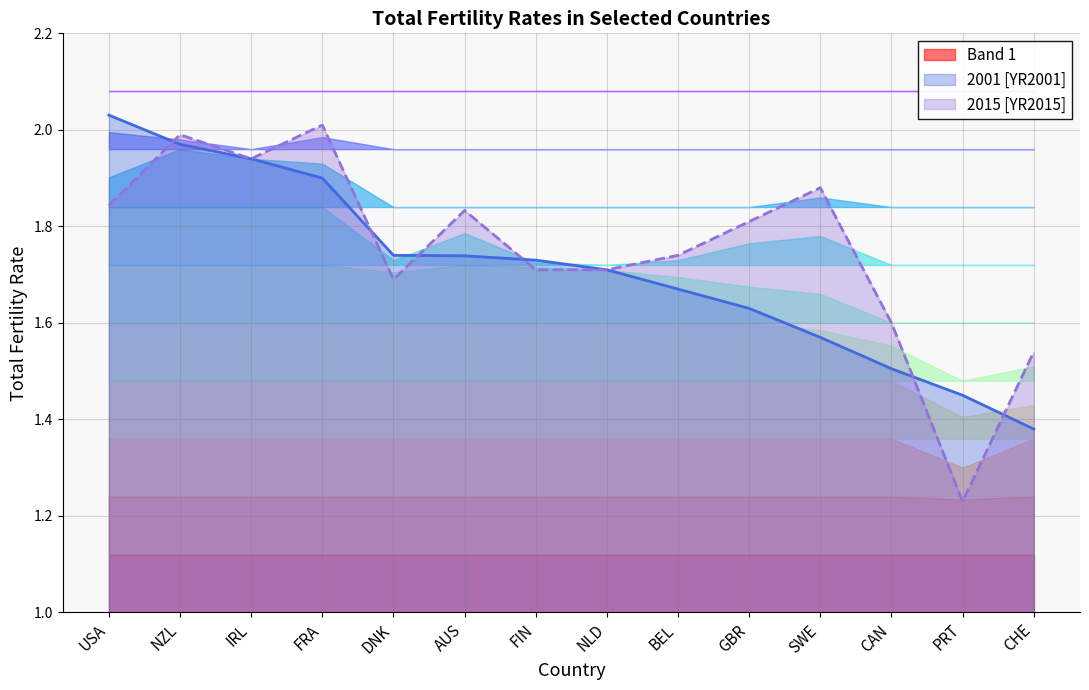

At which label does 2001 [YR2001] reach its minimum?

CHE